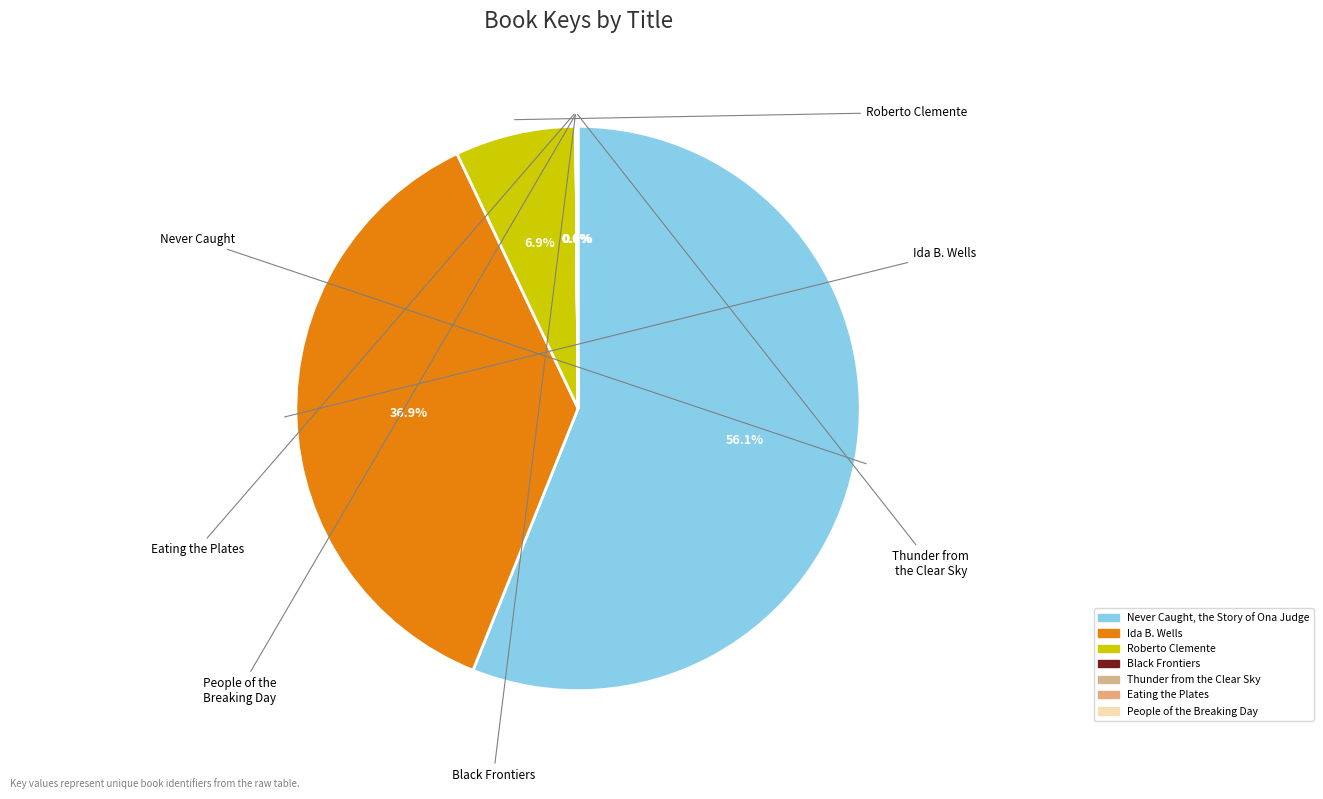

How many segments does this pie chart have?

7